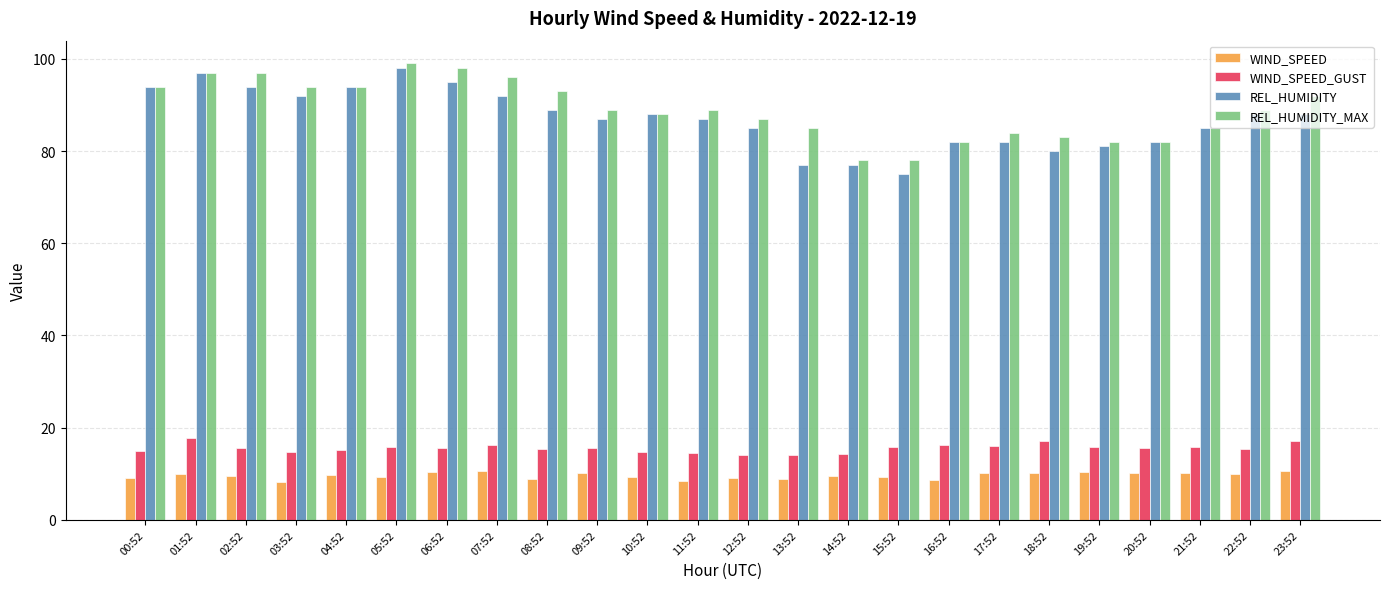

Does the chart contain any negative values?

No